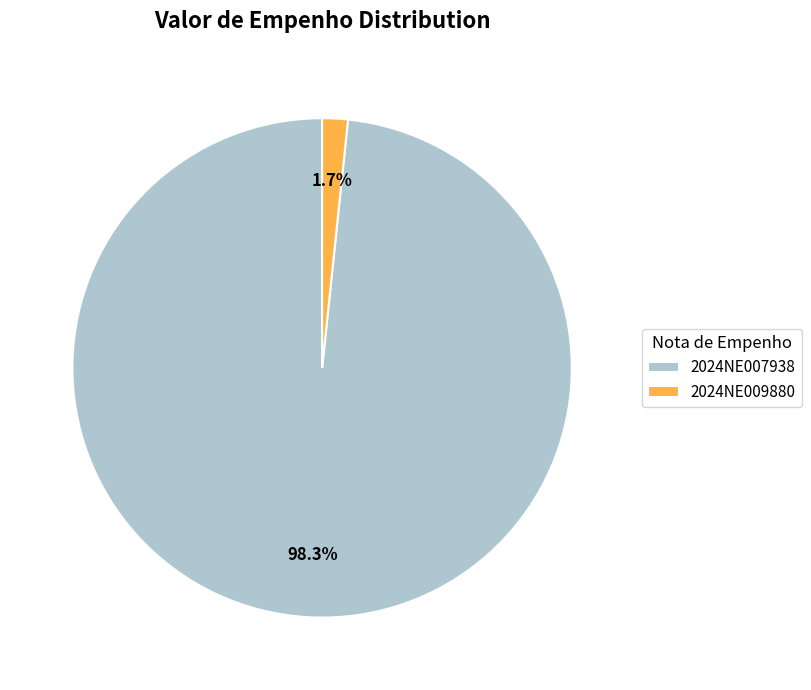

Which has a higher value, 2024NE007938 or 2024NE009880?

2024NE007938